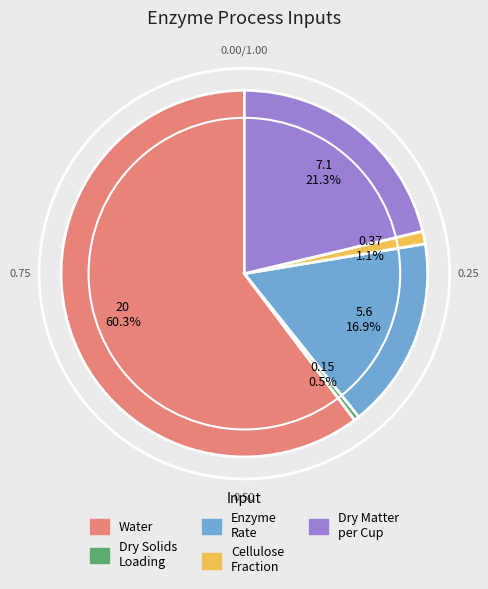

Does any single category account for the majority?

Yes